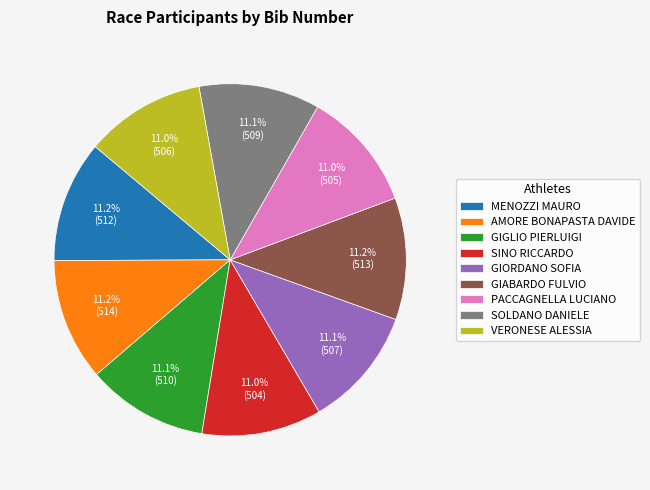

Approximately how many times larger is the value at GIORDANO SOFIA compared to VERONESE ALESSIA?

1.0